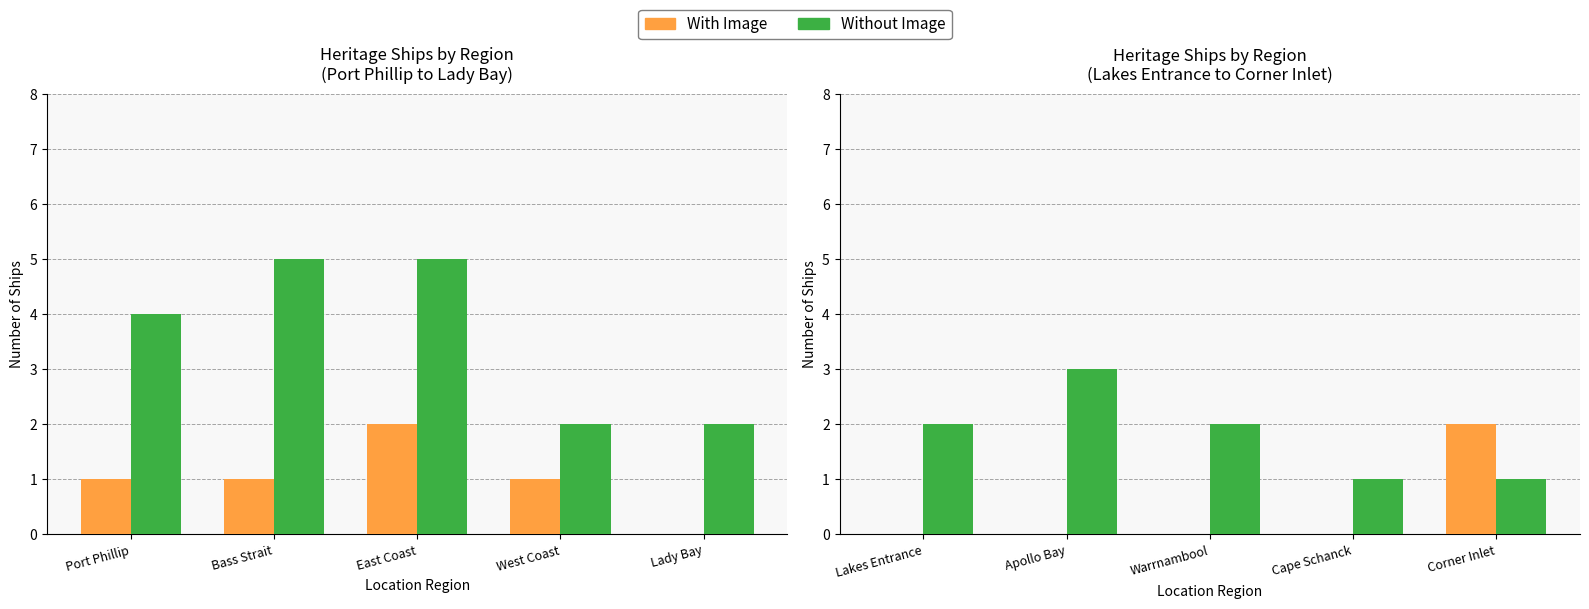

Rank the series by their average value, from highest to lowest.

Without Image, With Image